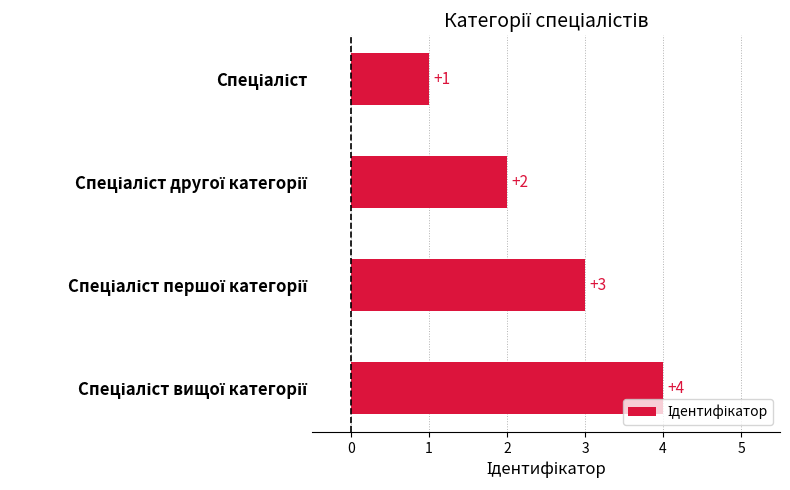

What is the greatest value displayed?

4